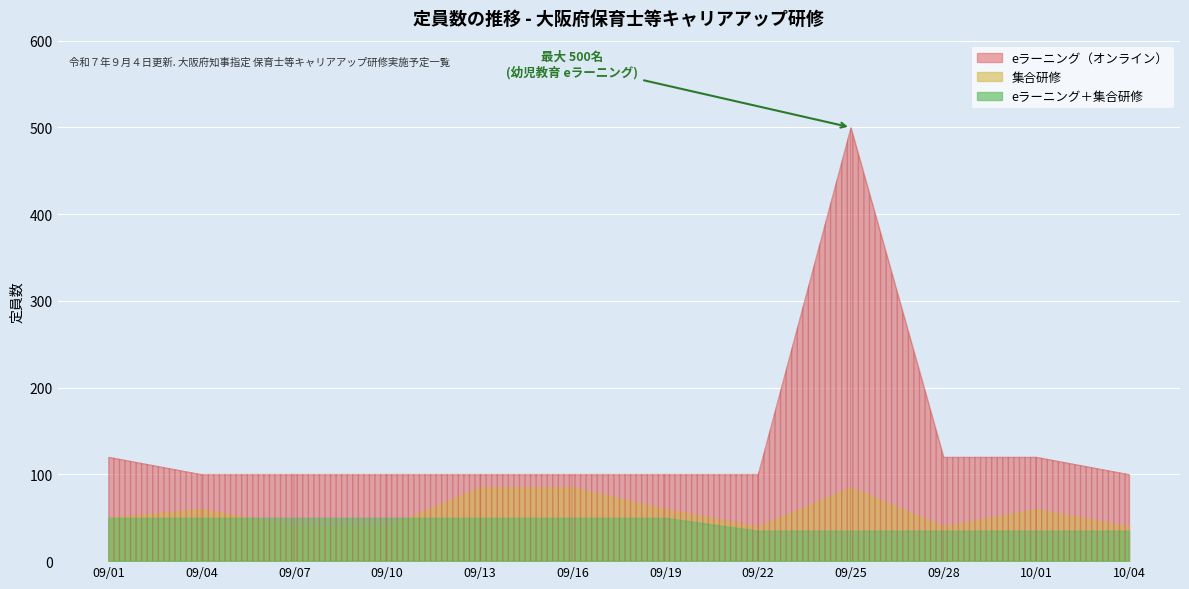

What is the maximum value shown in the chart?

500